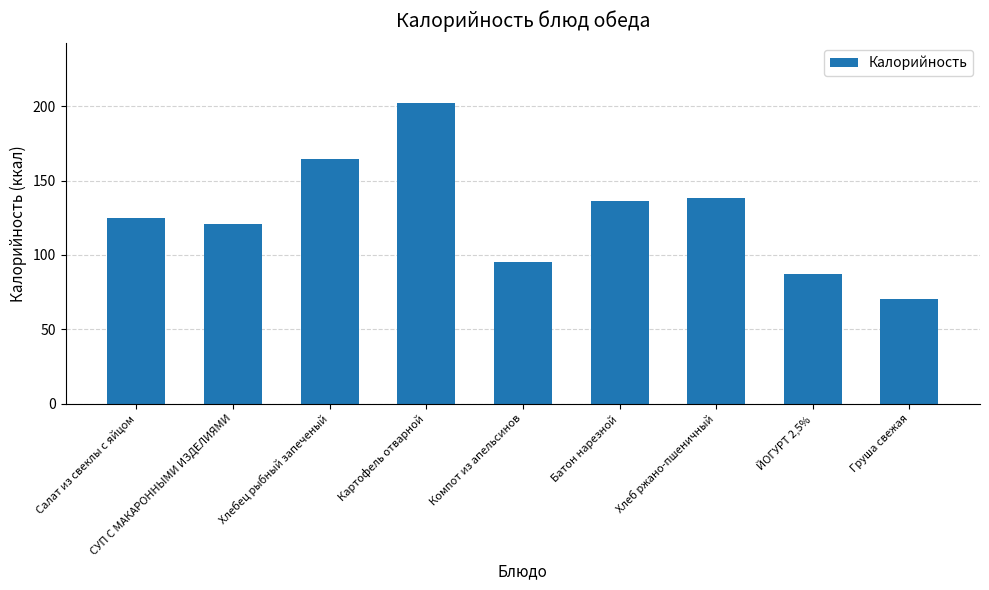

What is the difference between the maximum and second lowest values?

114.8